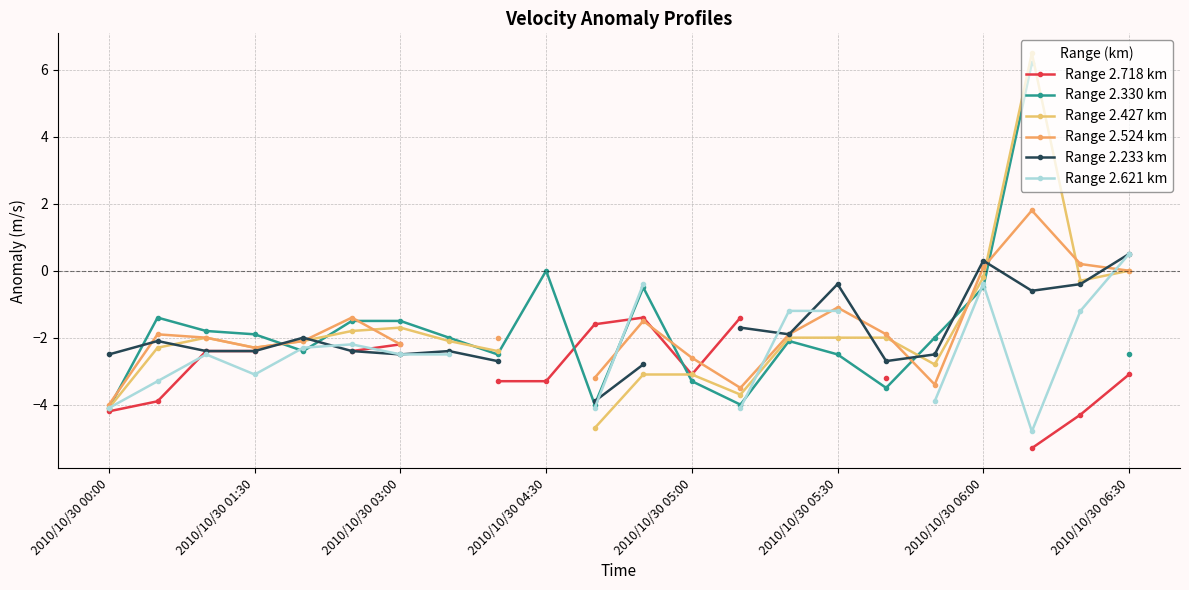

Which series changed the most between 2010/10/30 05:30 and 11?

Range 2.621 km